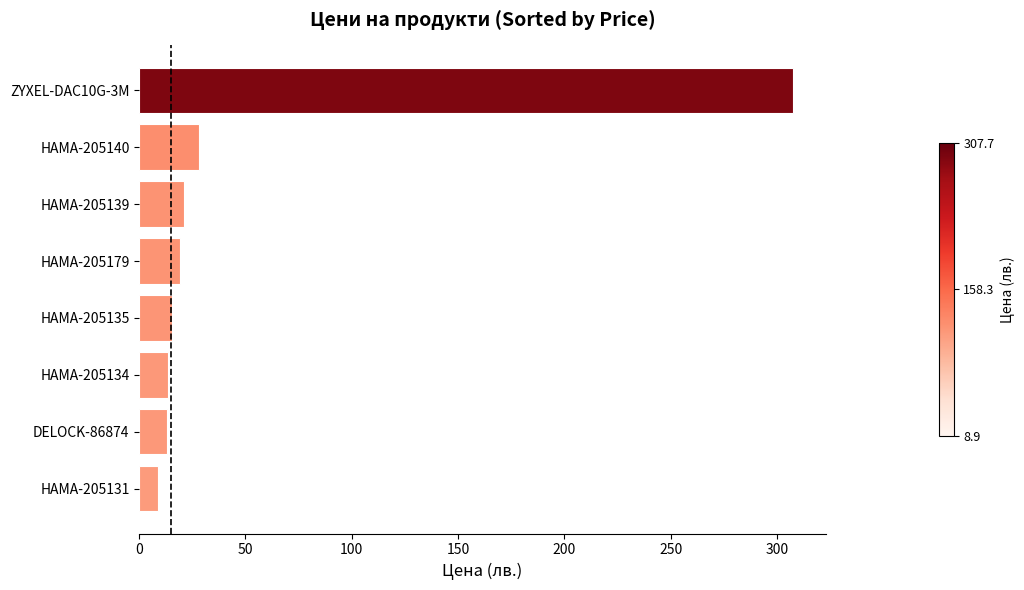

What value does the data have at HAMA-205131?

8.9